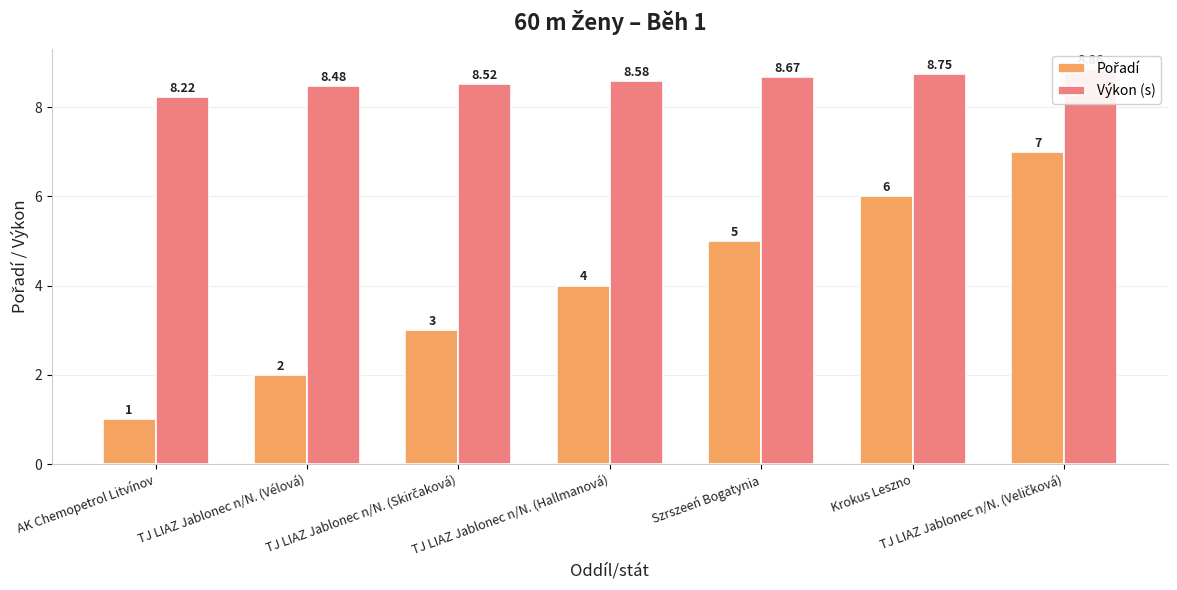

Count the Pořadí values in the range 2 to 6.

5